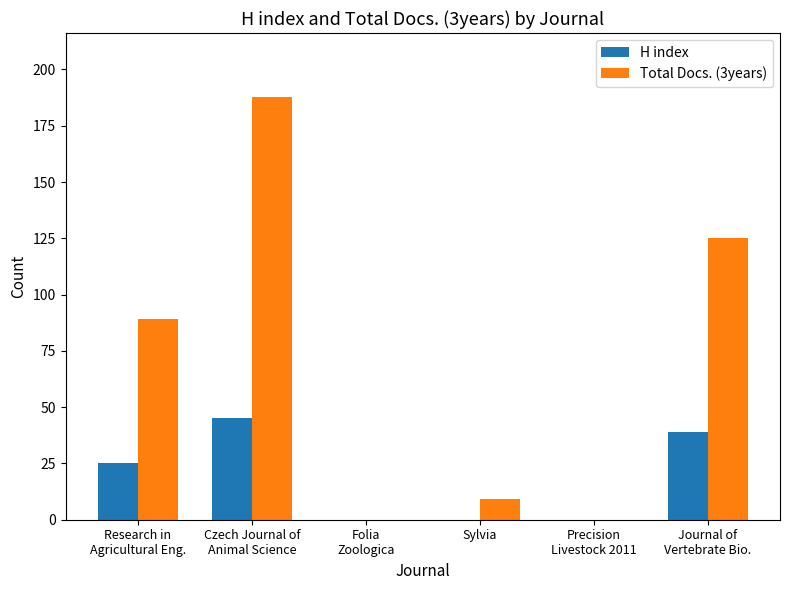

Count the number of data series in this chart.

2